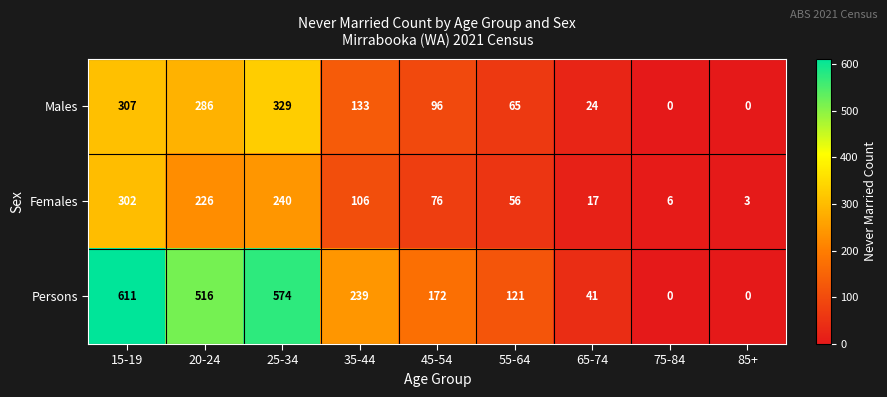

How many distinct data groups are displayed?

3